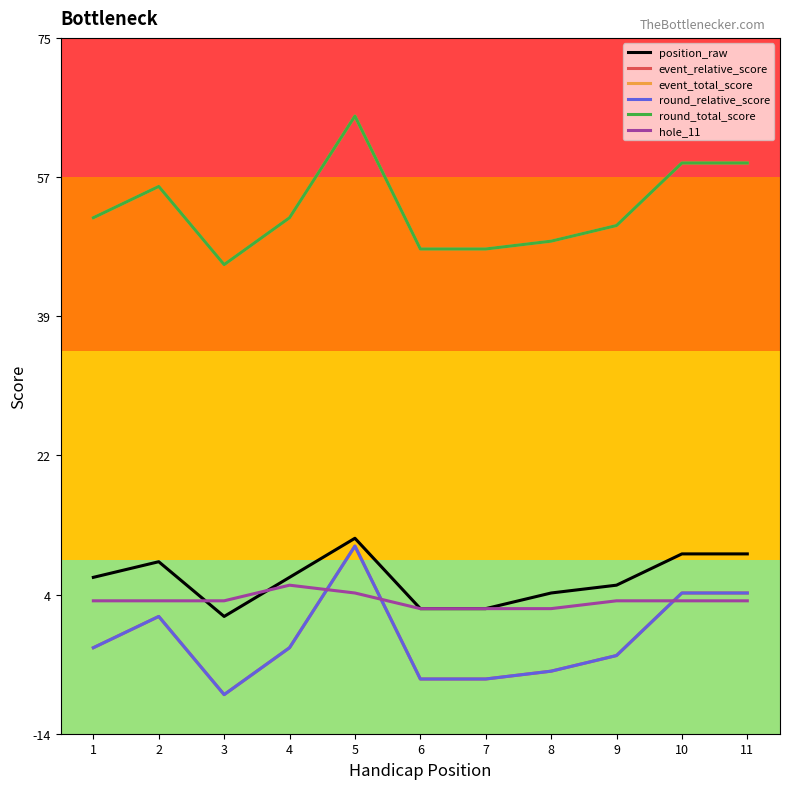

Is this an area chart (filled region under the line)?

No